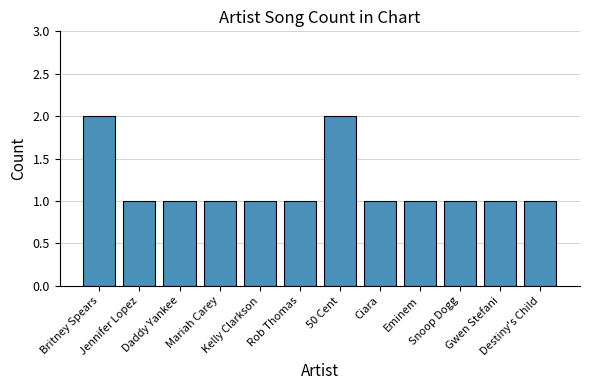

What is the value of the 7th bar from the left?

2